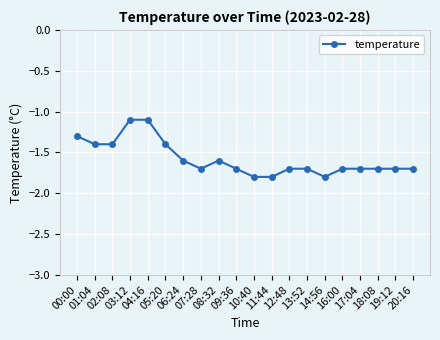

What is the value of the 20th point from the left?

-1.7